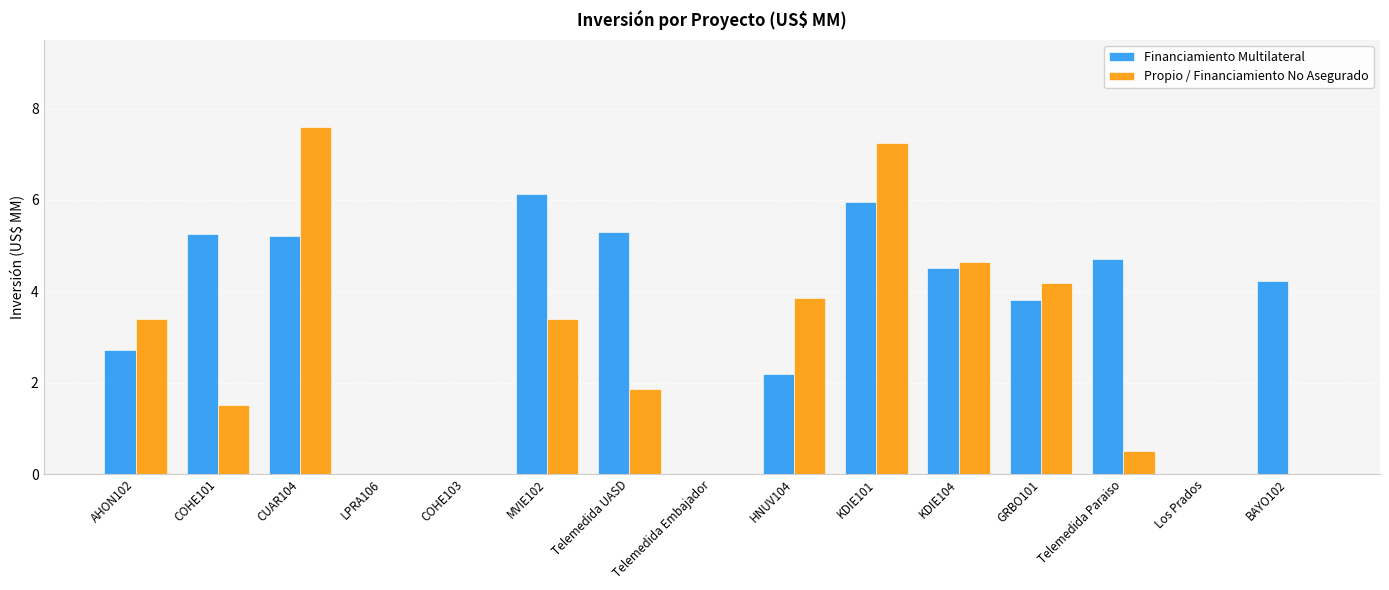

What is the total value across all series at BAYO102?

4.2